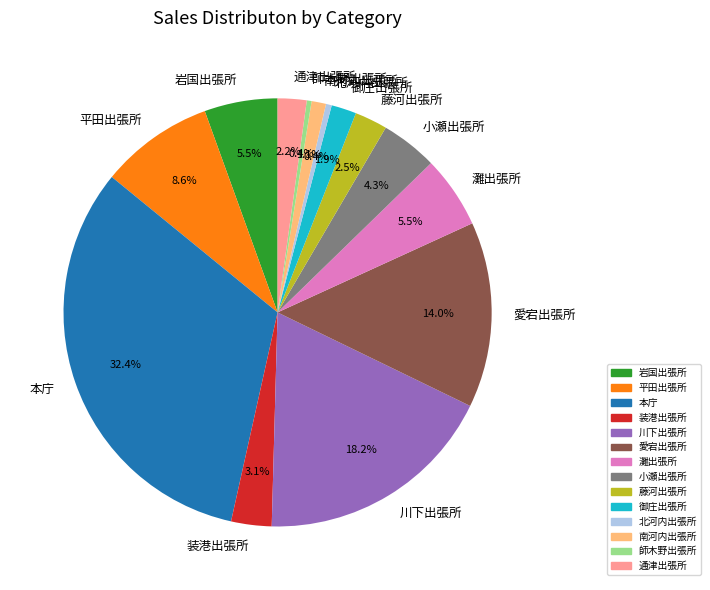

Combined, do 南河内出張所 and 愛宕出張所 account for over 50%?

No